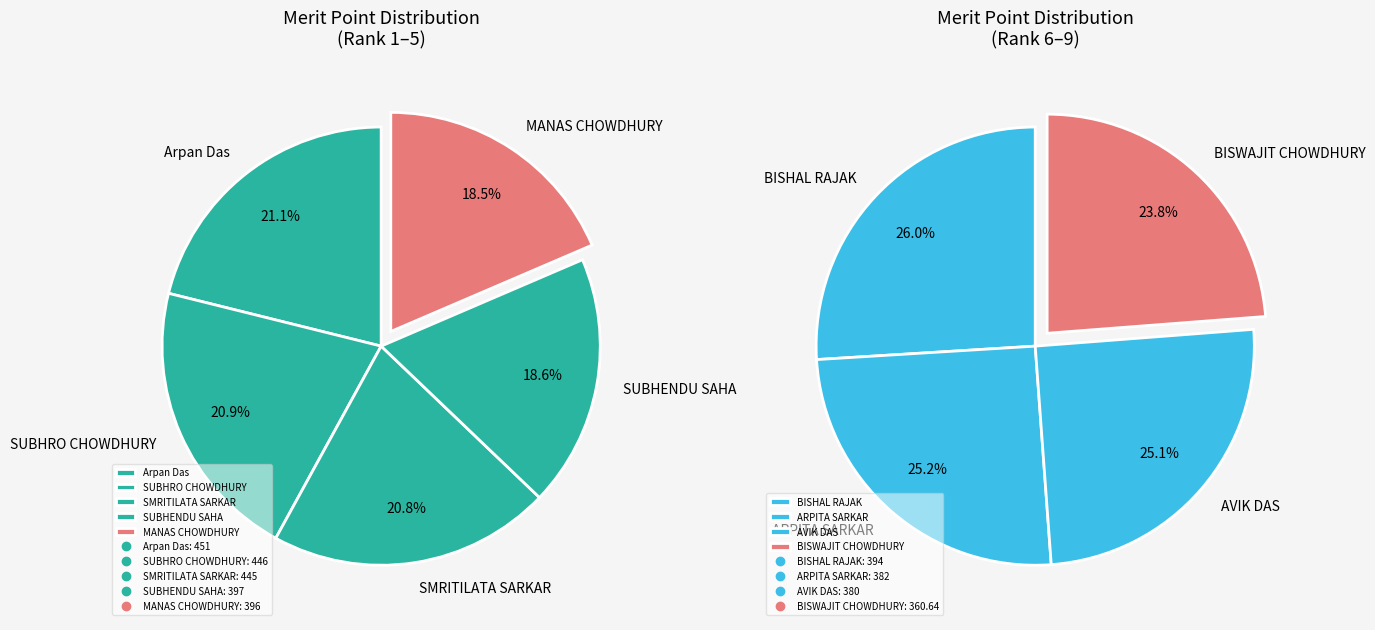

To the nearest percent, what portion does BISHAL RAJAK represent?

11%